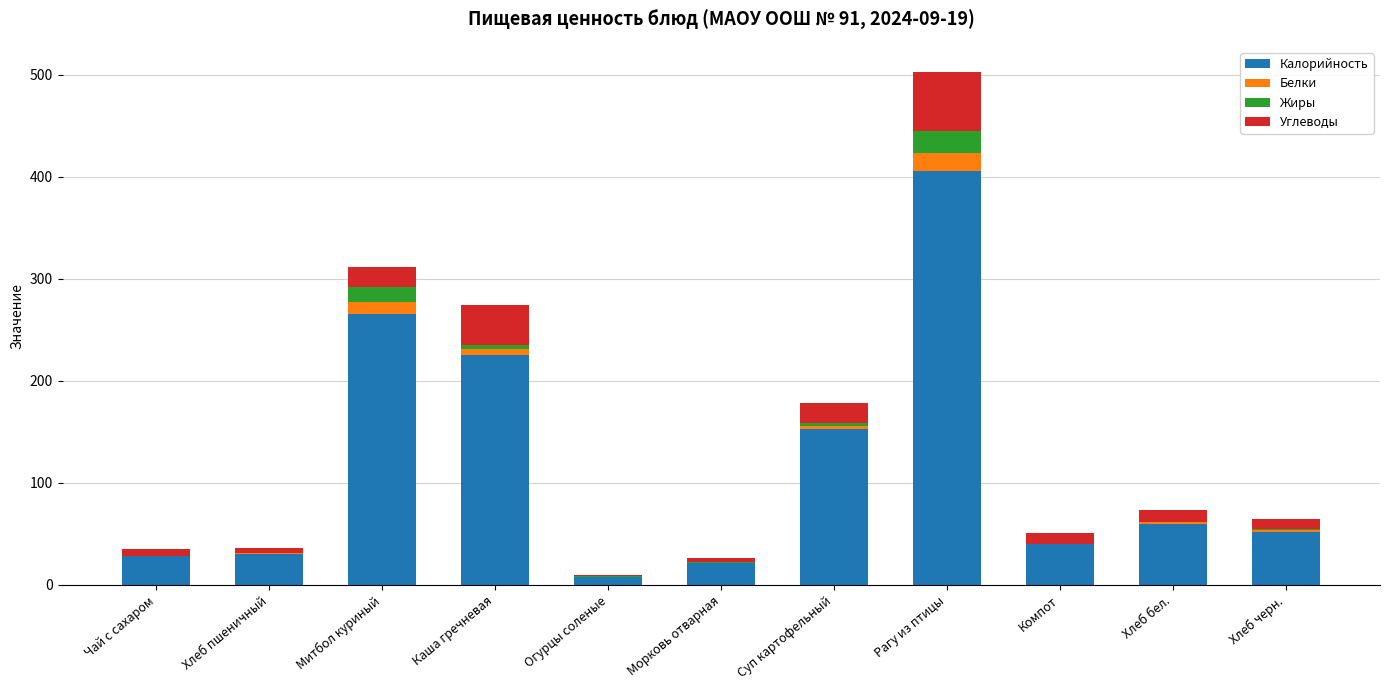

The Калорийность series shows 50.2 at Каша гречневая. True or false?

False